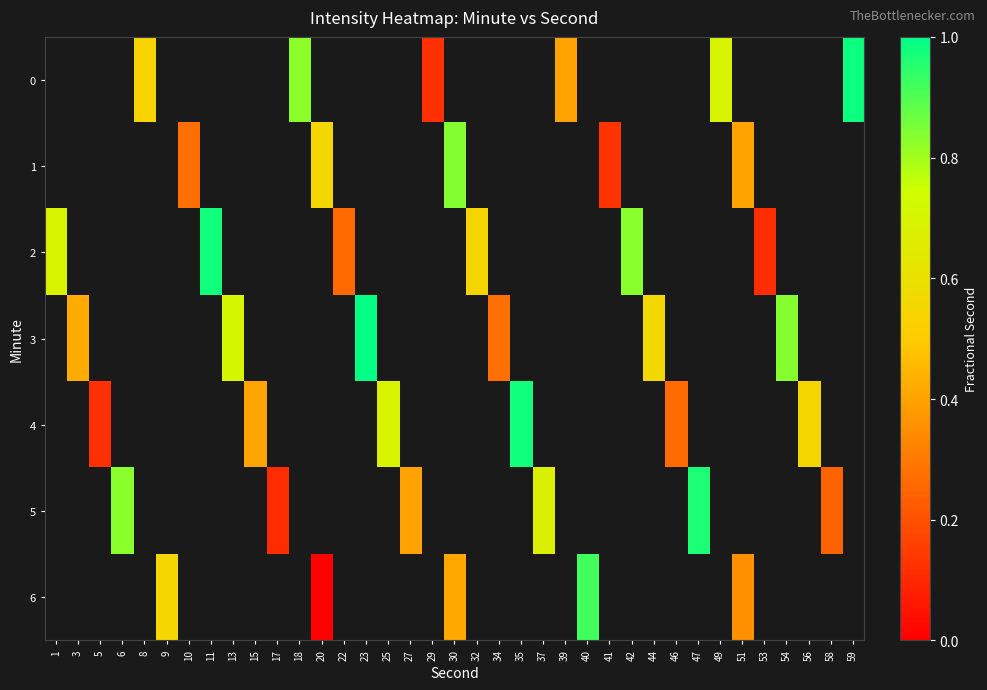

At 29, list the series in order from largest to smallest.

0, 1, 2, 3, 4, 5, 6